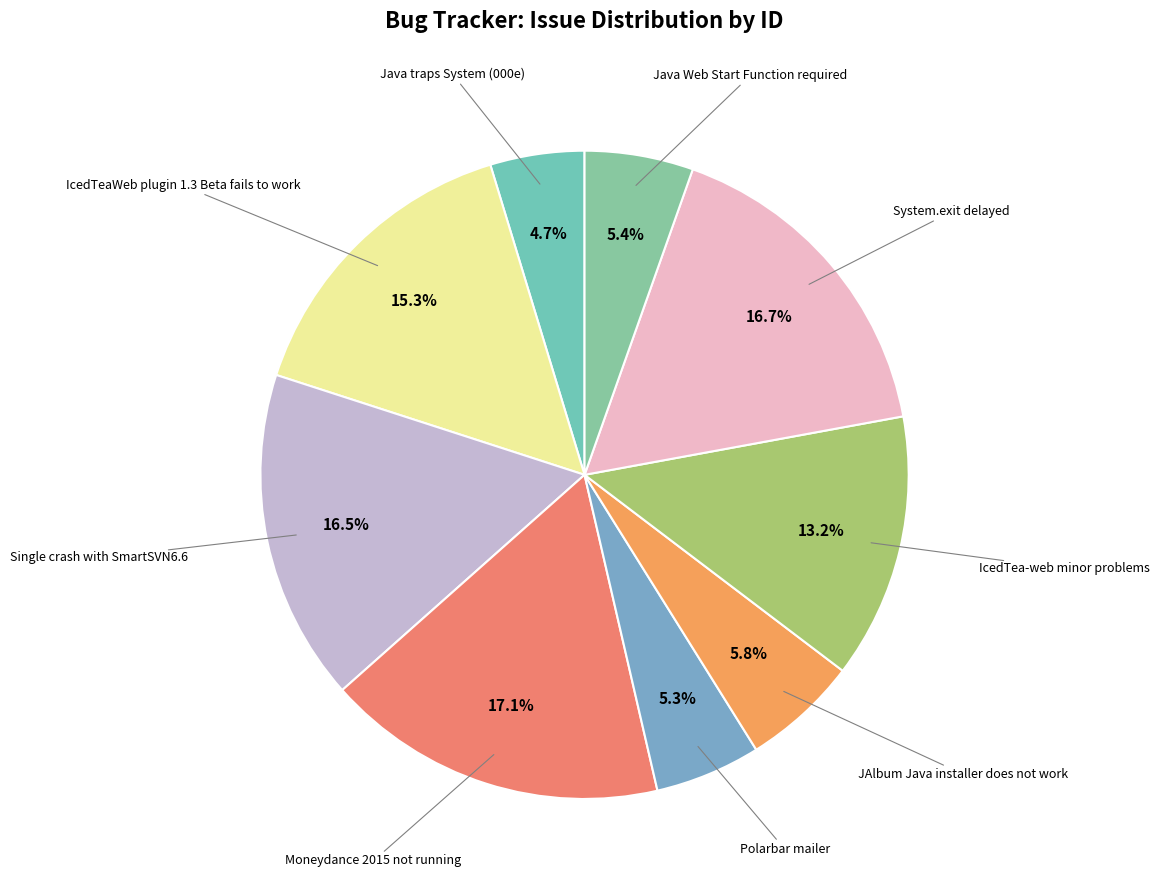

How many segments does this pie chart have?

9